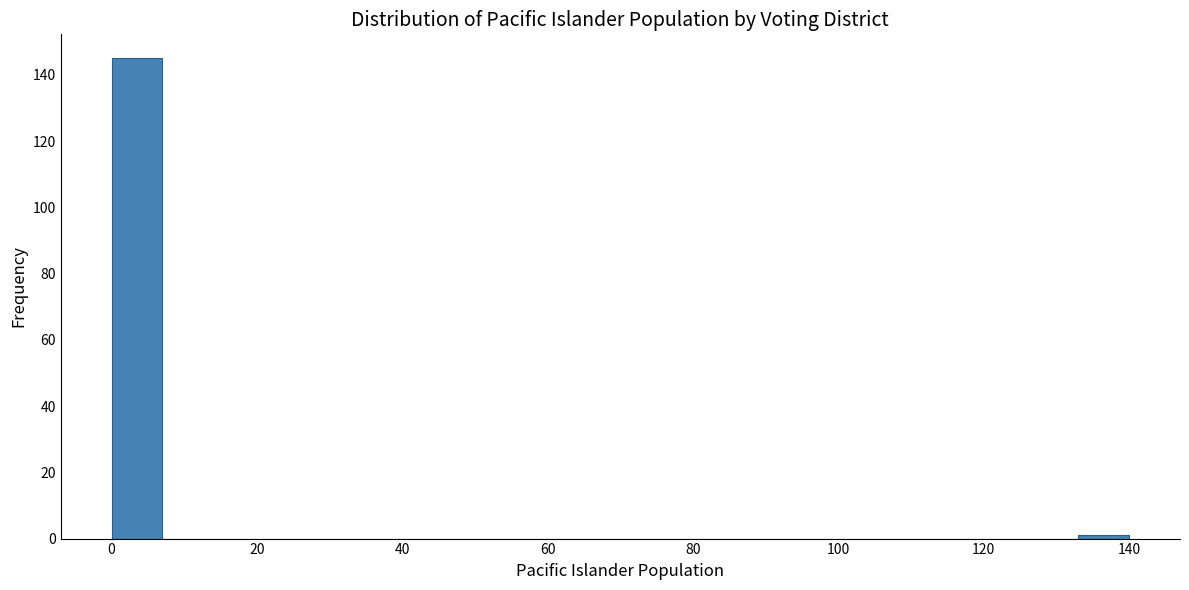

Read against the x-axis, roughly where is the centre of the tallest bar?

4